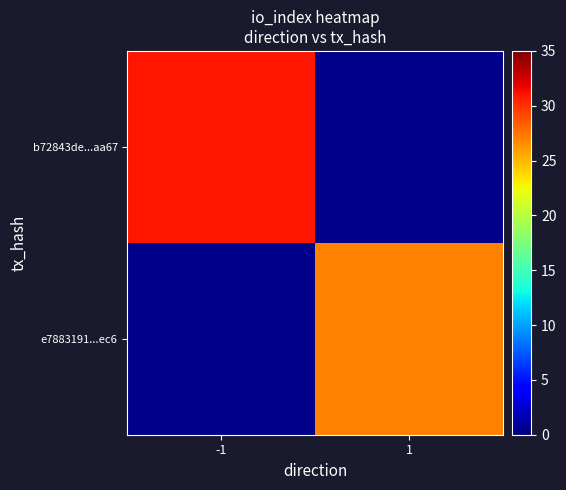

Which series has the largest range (max minus min)?

b72843de...aa67